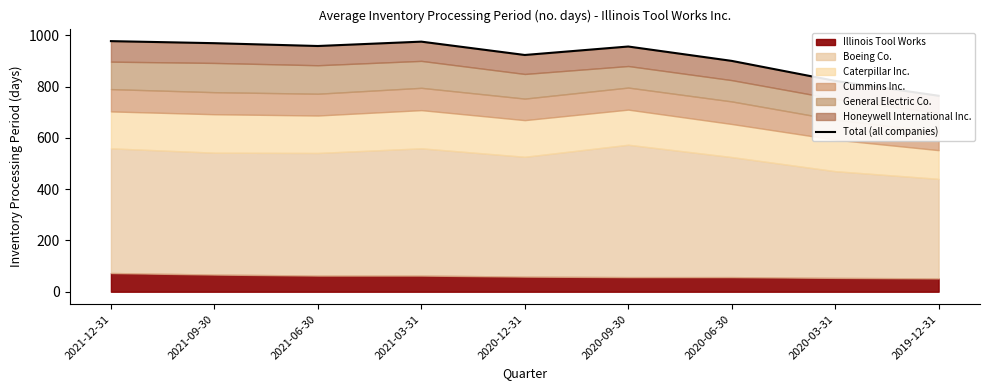

Does the chart have visible grid lines?

No